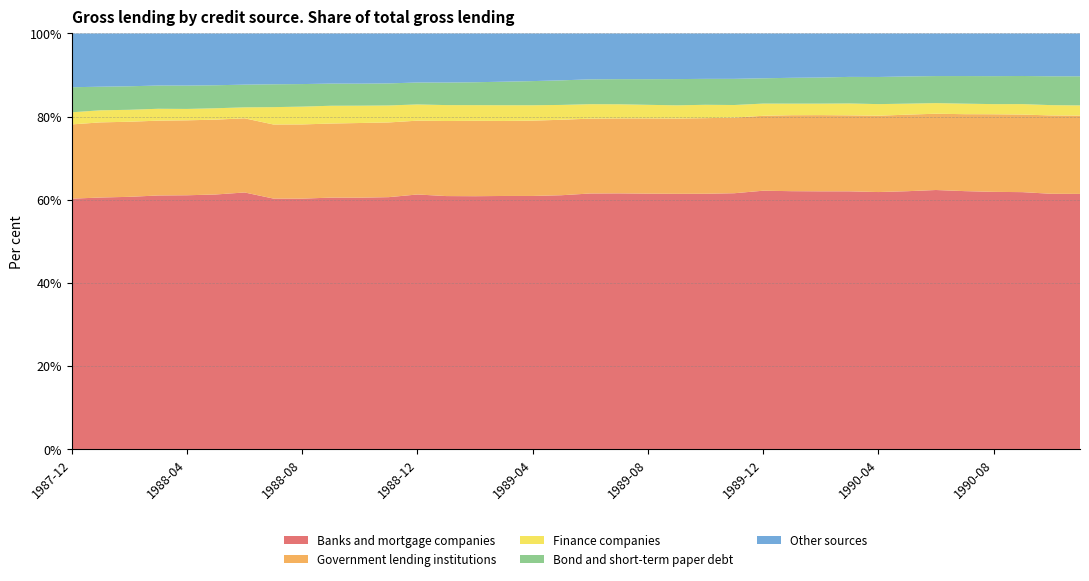

Reading left to right, list all the values displayed in this chart.

Banks and mortgage companies: 60.2	60.5	60.7	61.0	61.1	61.3	61.7	60.3	60.3	60.5	60.5	60.6	61.3	60.9	60.8	60.9	60.9	61.1	61.5	61.5	61.5	61.4	61.4	61.6	62.2	62.0	62.0	62.0	61.8	62.0	62.3	62.1	61.9	61.8	61.4	61.4
Government lending institutions: 17.9	18.1	18.1	18.0	18.0	18.0	17.8	17.8	17.9	17.8	18.0	18.0	17.8	18.1	18.1	18.1	18.1	18.2	18.0	18.0	18.1	18.1	18.2	18.2	18.0	18.3	18.3	18.3	18.4	18.4	18.4	18.5	18.7	18.7	18.9	18.8
Finance companies: 2.9	2.9	2.9	2.9	2.7	2.7	2.6	4.2	4.3	4.3	4.2	4.1	3.9	3.8	3.8	3.8	3.7	3.6	3.5	3.4	3.3	3.2	3.2	3.0	2.9	2.8	2.8	2.9	2.8	2.6	2.6	2.5	2.4	2.5	2.5	2.5
Bond and short-term paper debt: 6.0	5.7	5.7	5.6	5.6	5.5	5.5	5.5	5.4	5.3	5.3	5.3	5.3	5.4	5.5	5.7	5.8	5.9	6.0	6.0	6.2	6.3	6.2	6.3	6.1	6.2	6.3	6.4	6.5	6.6	6.5	6.6	6.7	6.8	6.9	7.0
Other sources: 12.9	12.8	12.7	12.5	12.5	12.5	12.3	12.2	12.2	12.1	12.1	12.0	11.8	11.8	11.7	11.6	11.5	11.3	11.0	11.0	11.0	11.0	10.9	10.9	10.8	10.7	10.6	10.4	10.5	10.3	10.2	10.2	10.3	10.2	10.3	10.3